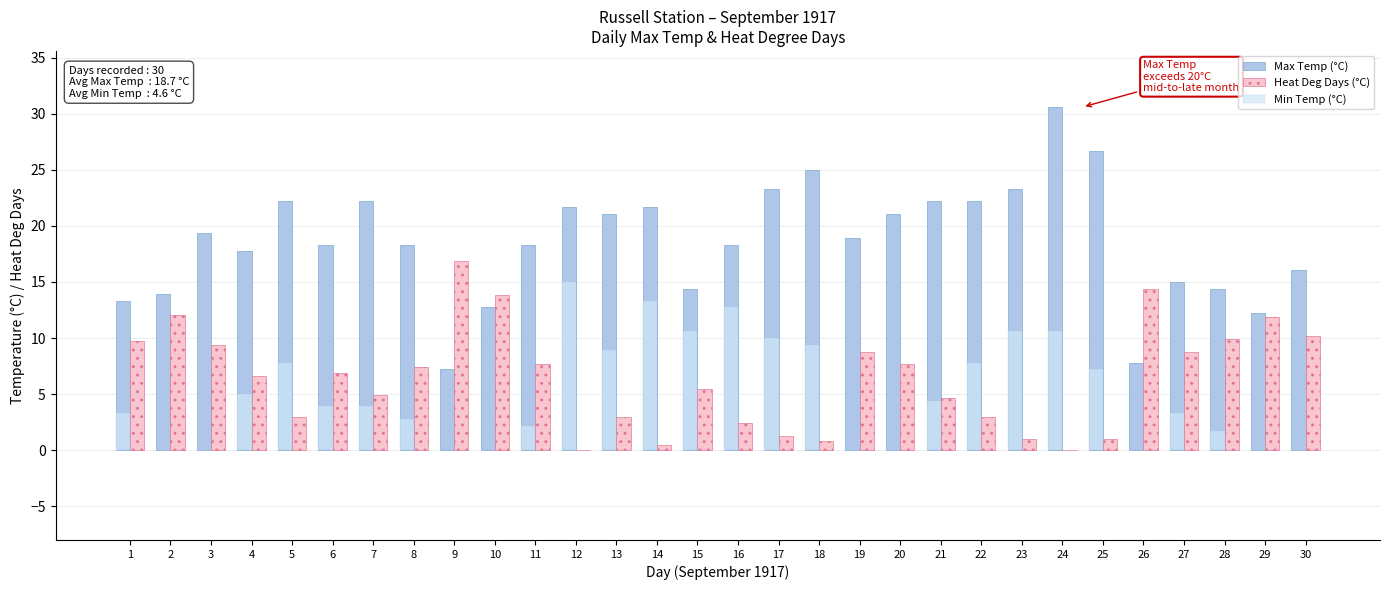

What is the spread (max minus min) of values at 29?

12.2